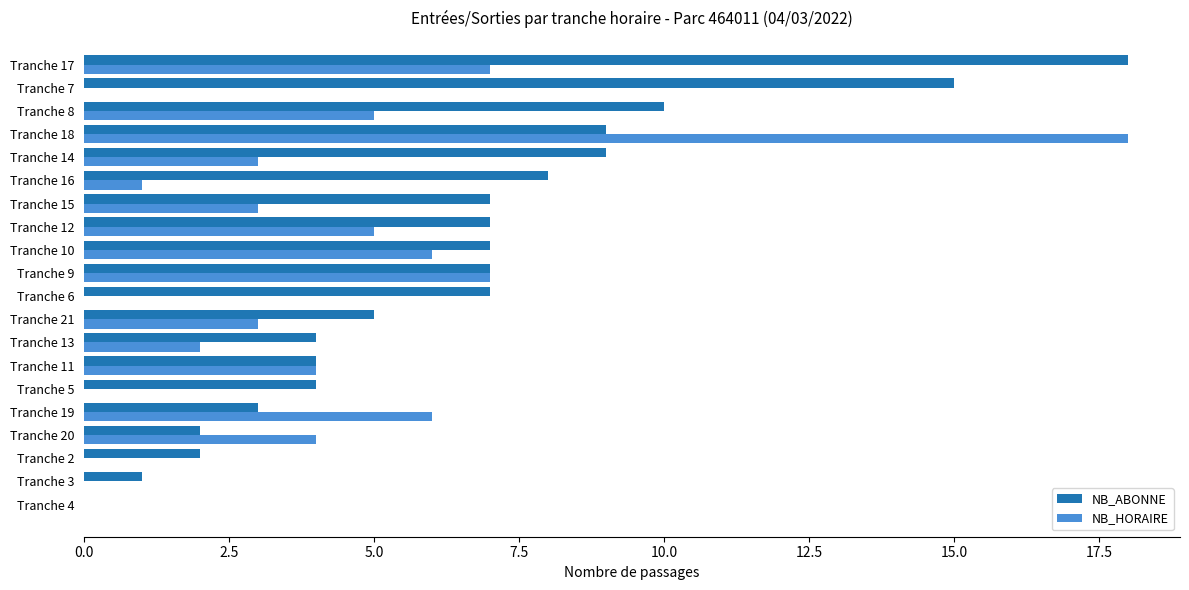

Is the value of NB_HORAIRE at Tranche 6 greater than the value of NB_ABONNE at Tranche 13?

No